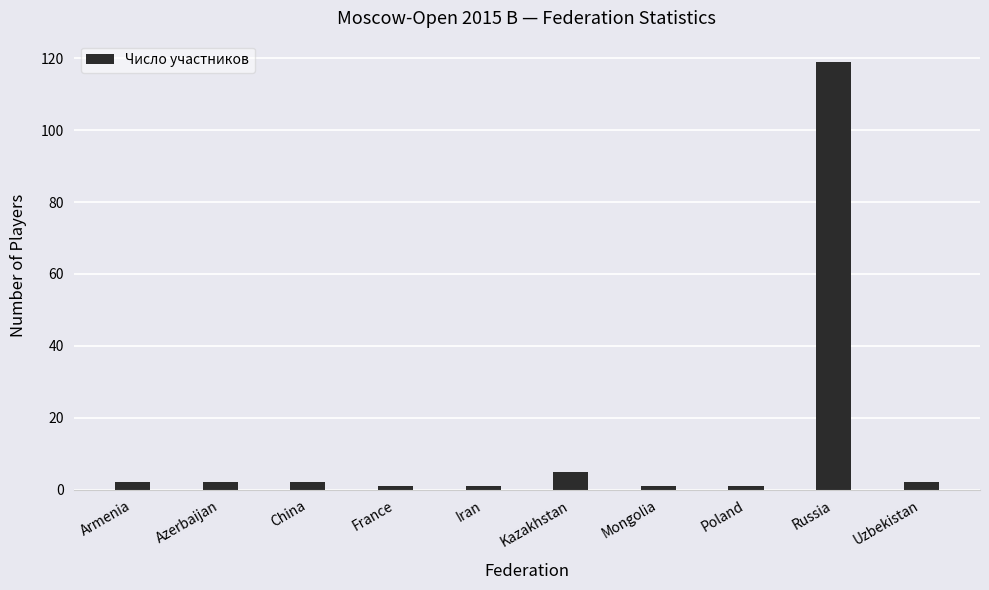

Reading right to left, transcribe all the data shown in this chart.

2	119	1	1	5	1	1	2	2	2